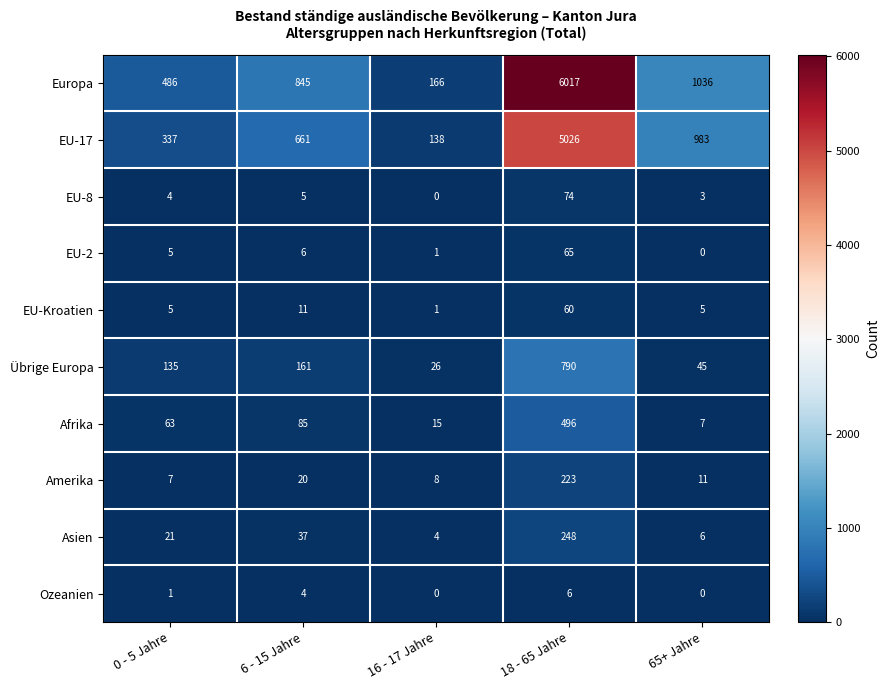

What is the difference between the Amerika values at 65+ Jahre and 0 - 5 Jahre?

4